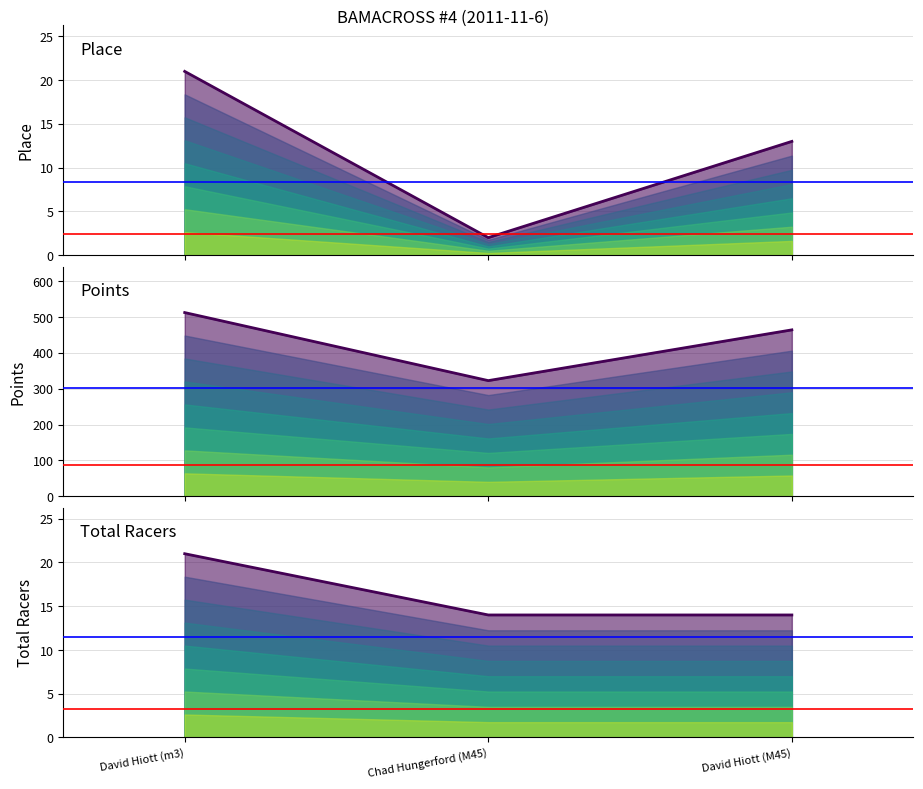

What is the value of the Total Racers point at the 3rd from the left?

14.0